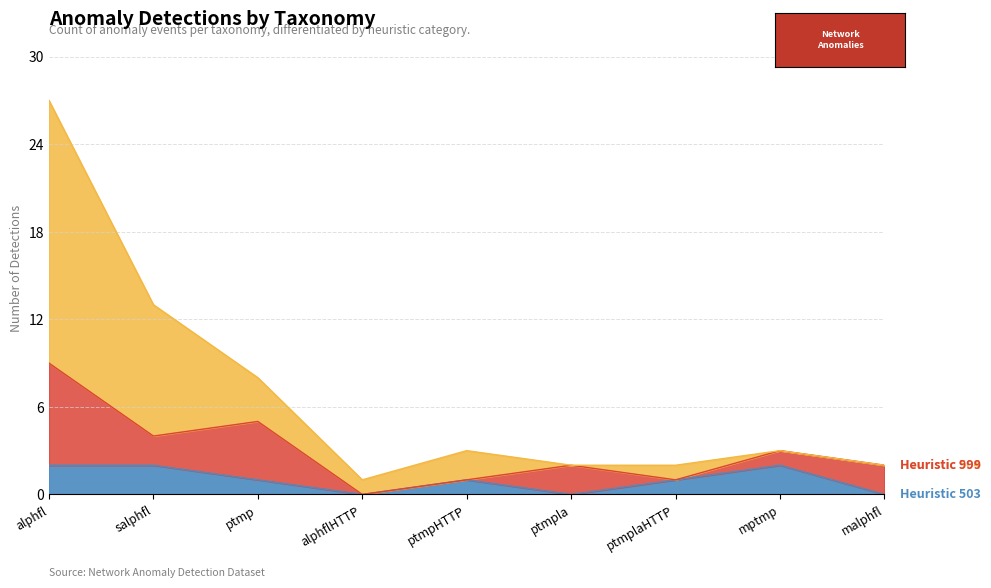

Does the chart have visible grid lines?

Yes